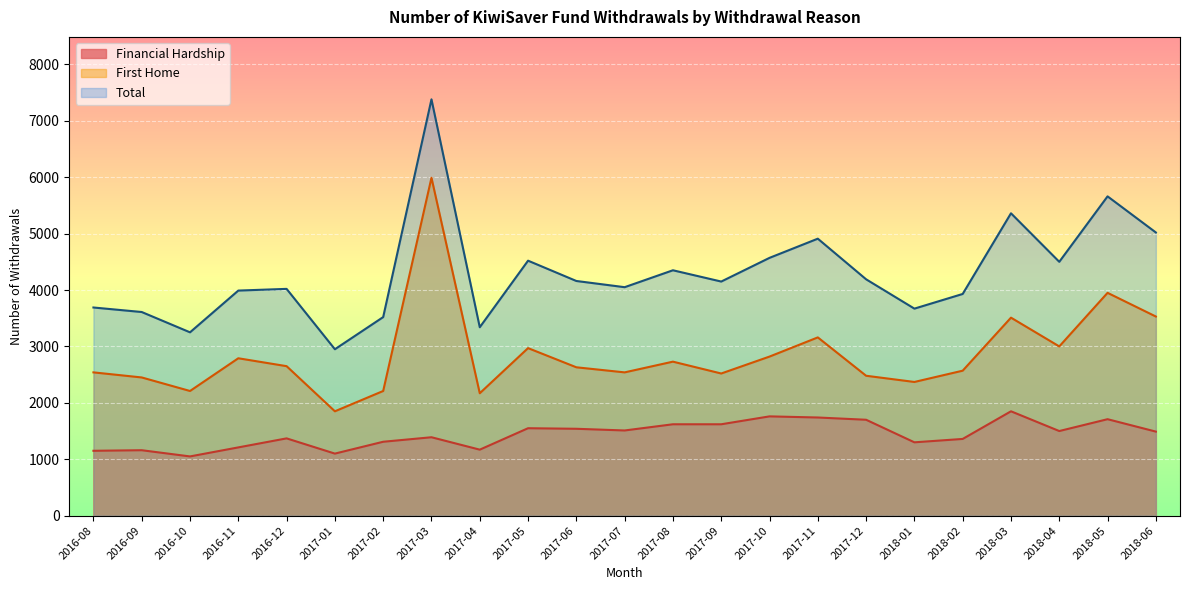

At which category does the chart reach its minimum across all series?

2016-10